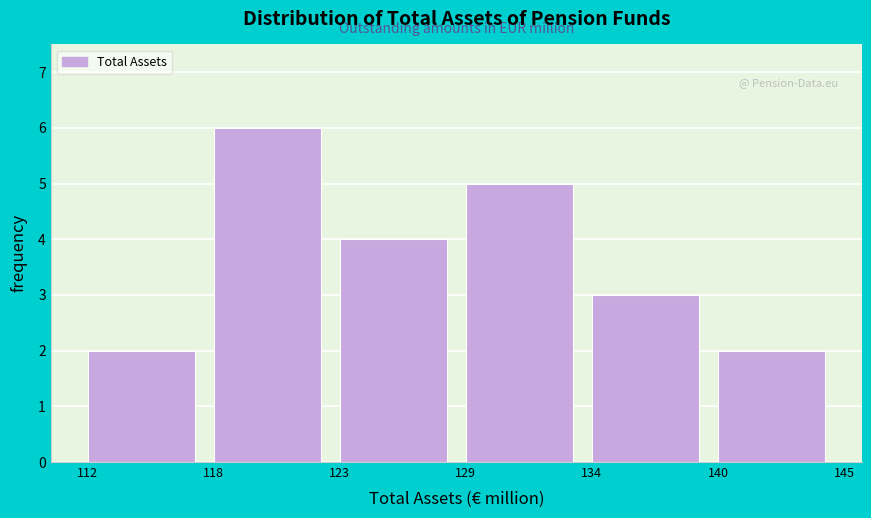

Reading left to right, transcribe all the data shown in this chart.

112=2	118=6	123=4	129=5	134=3	140=2